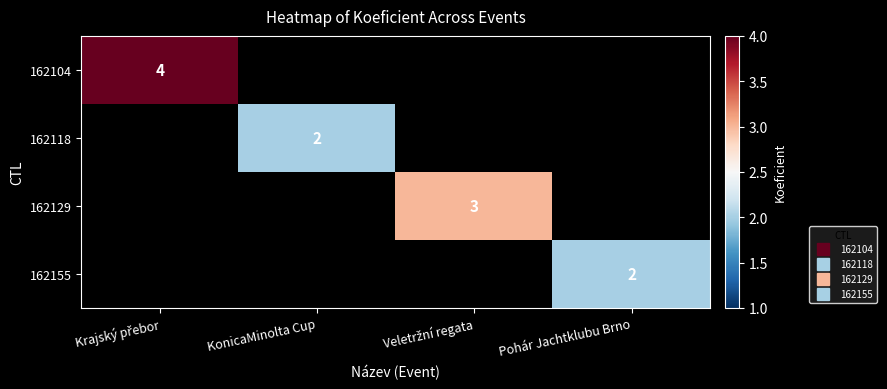

What is the smallest value displayed?

2.0